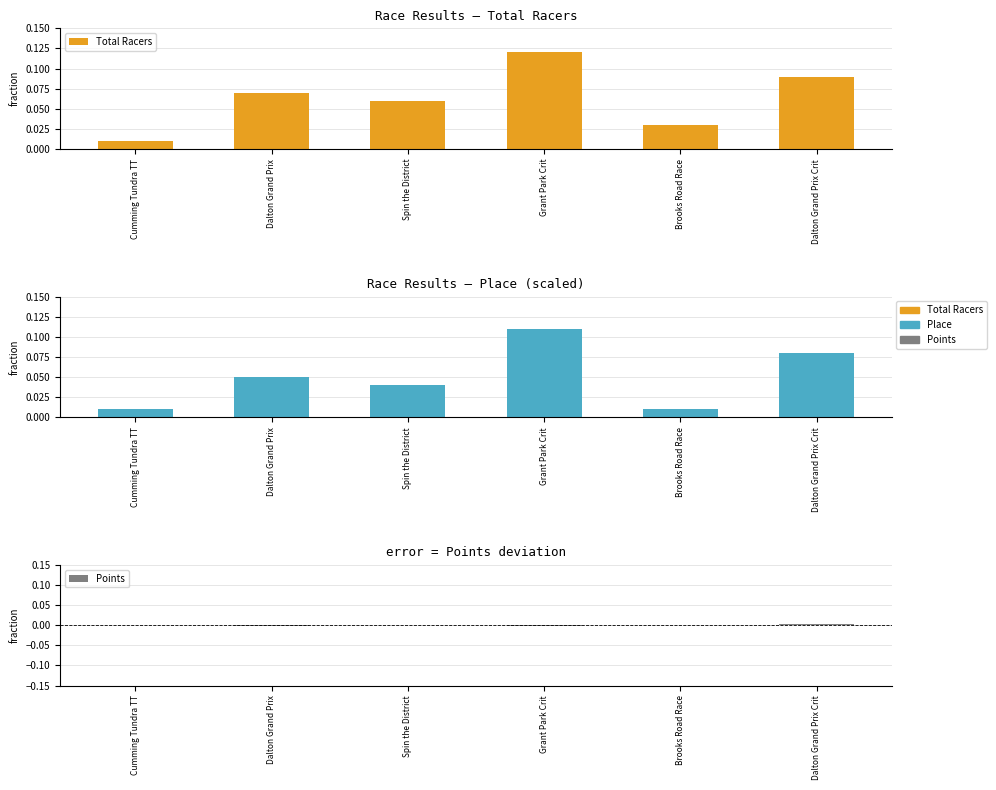

Is the value of Points at Grant Park Crit greater than the value of Total Racers at Brooks Road Race?

No